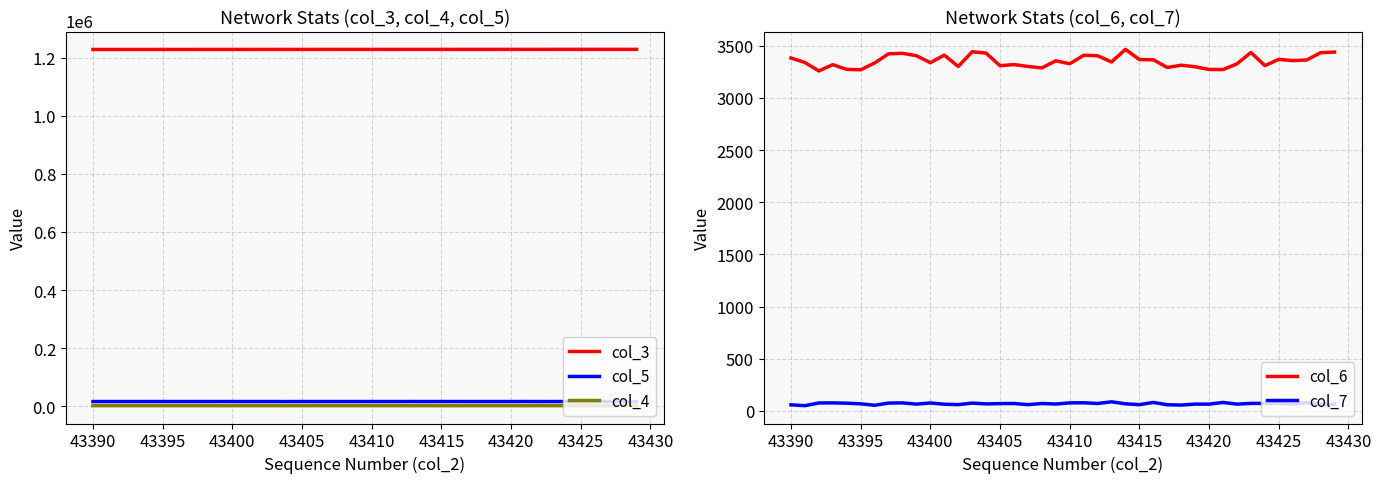

What is the highest value of the col_7 series?

86